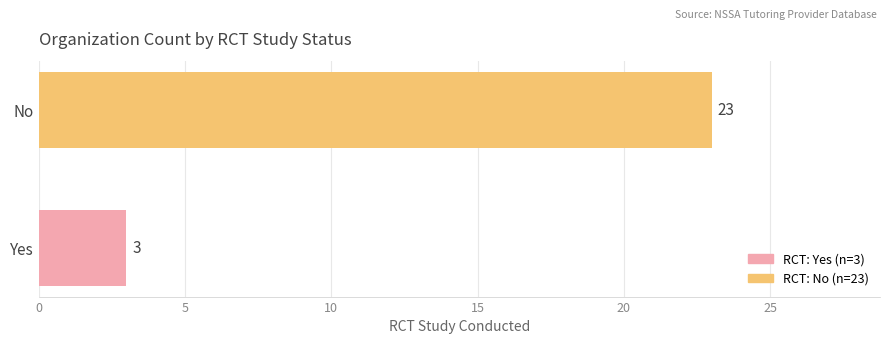

How many data points does each series have?

2